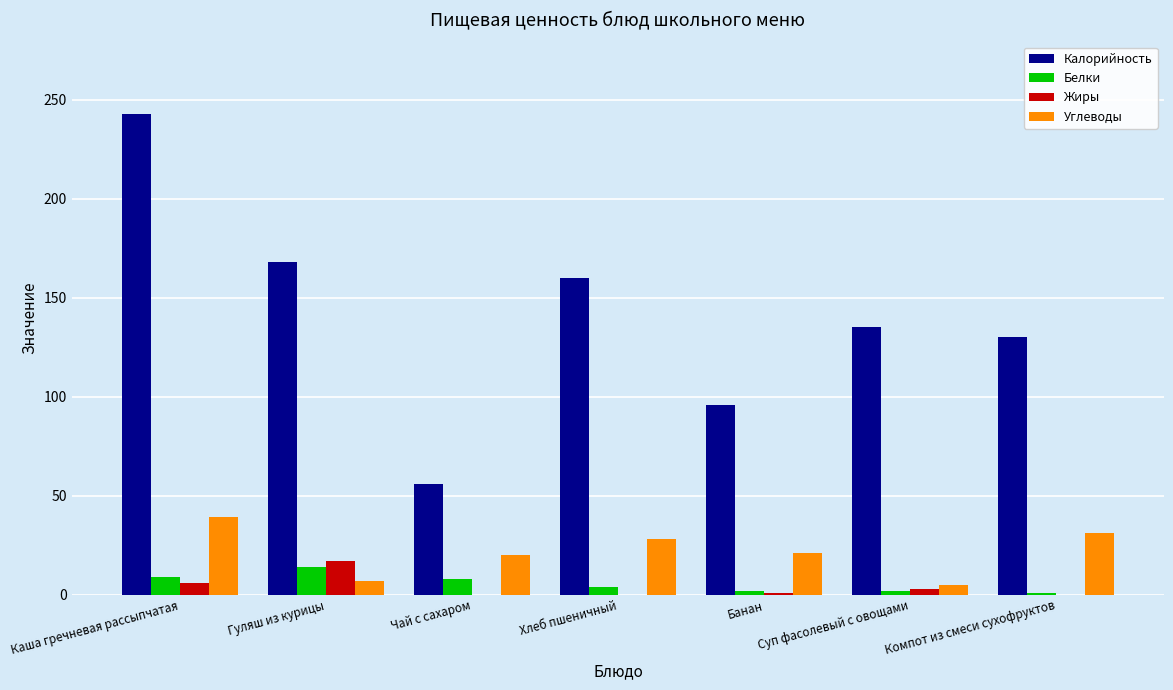

At which label is Калорийность closest to 149?

Хлеб пшеничный